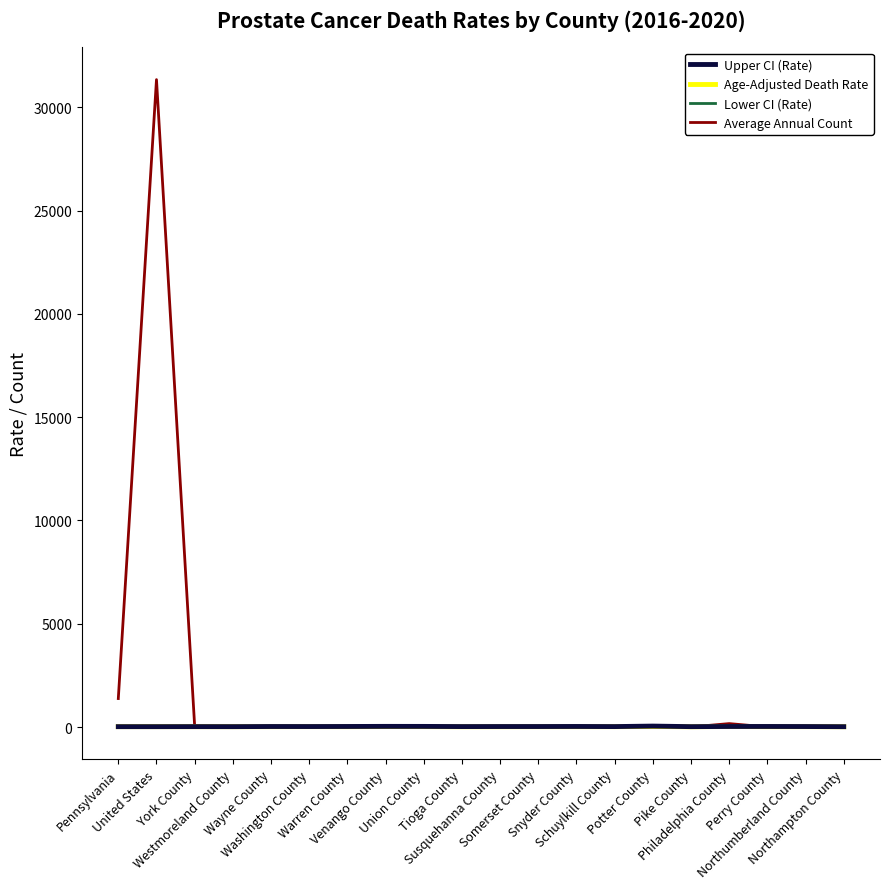

At which category is the sum across all series the highest?

United States